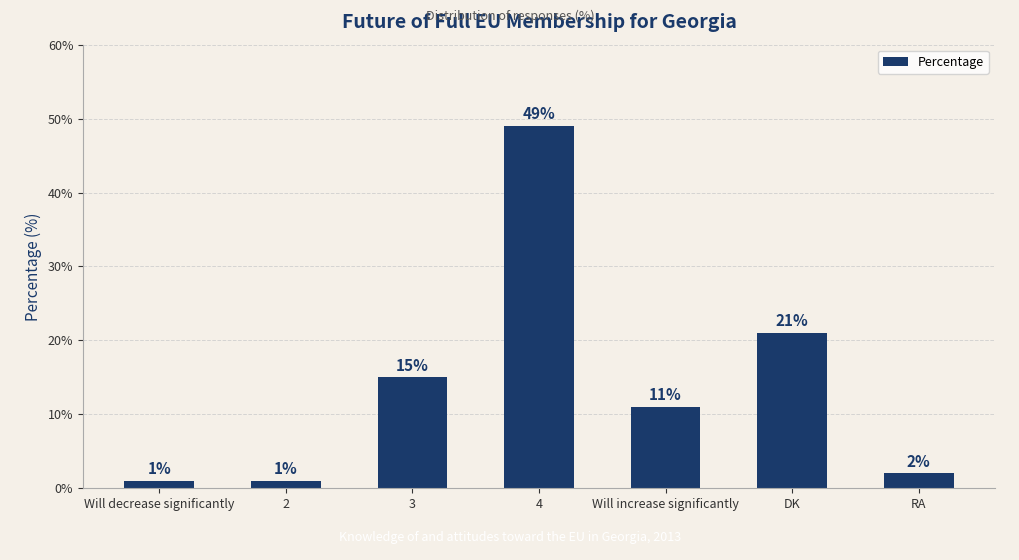

What is the change in value from 3 to RA?

-13